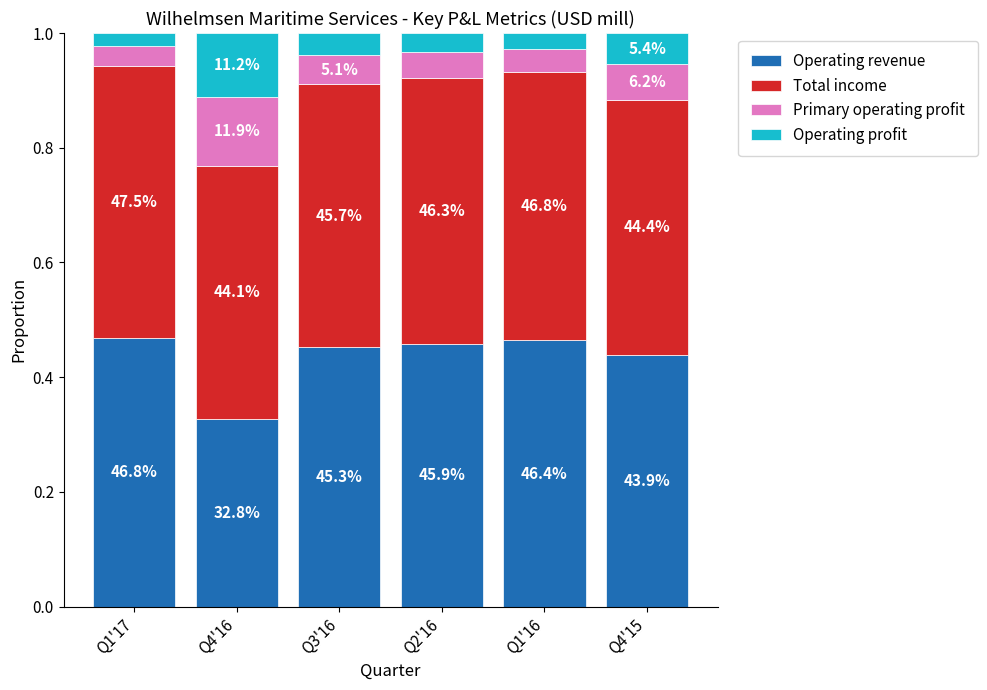

Is it true that Operating profit equals 0.0 at Q2'16?

True